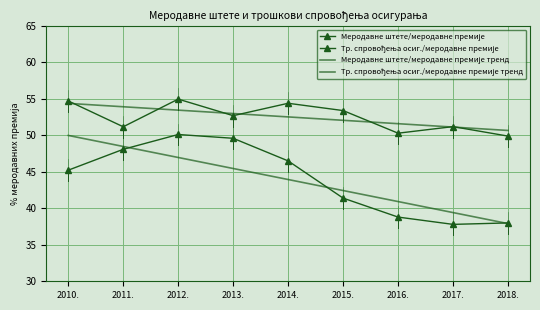

Between 2014. and 2013., which is larger?

2014.